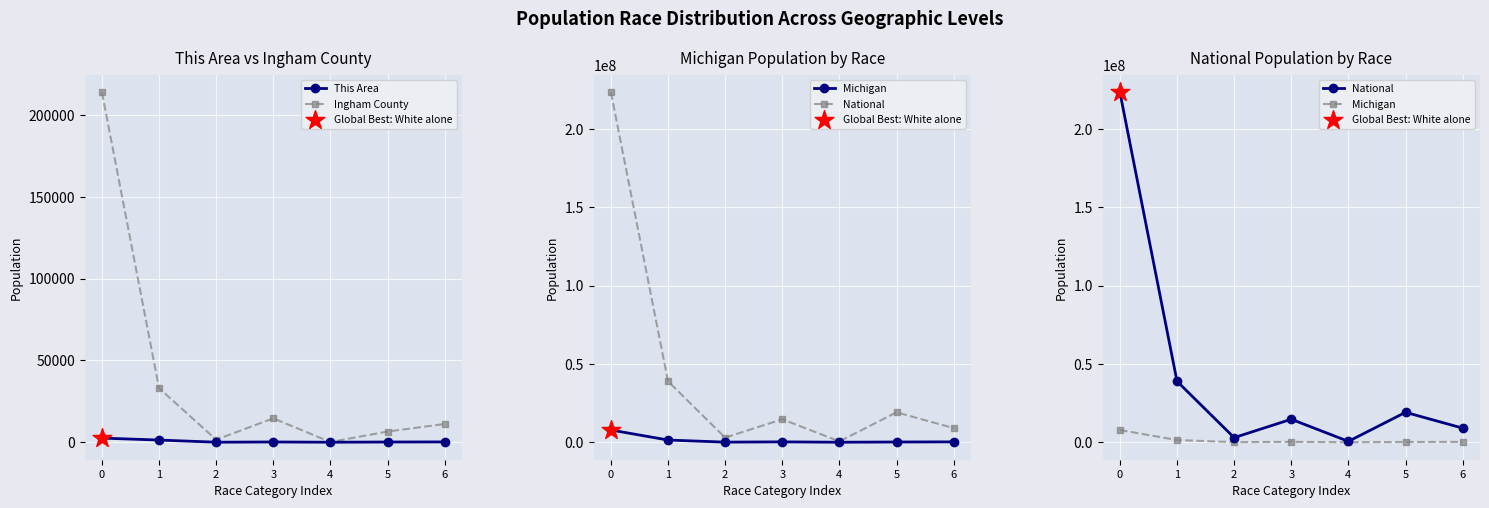

Is the value of Michigan at 4 greater than the value of Ingham County at 0?

No